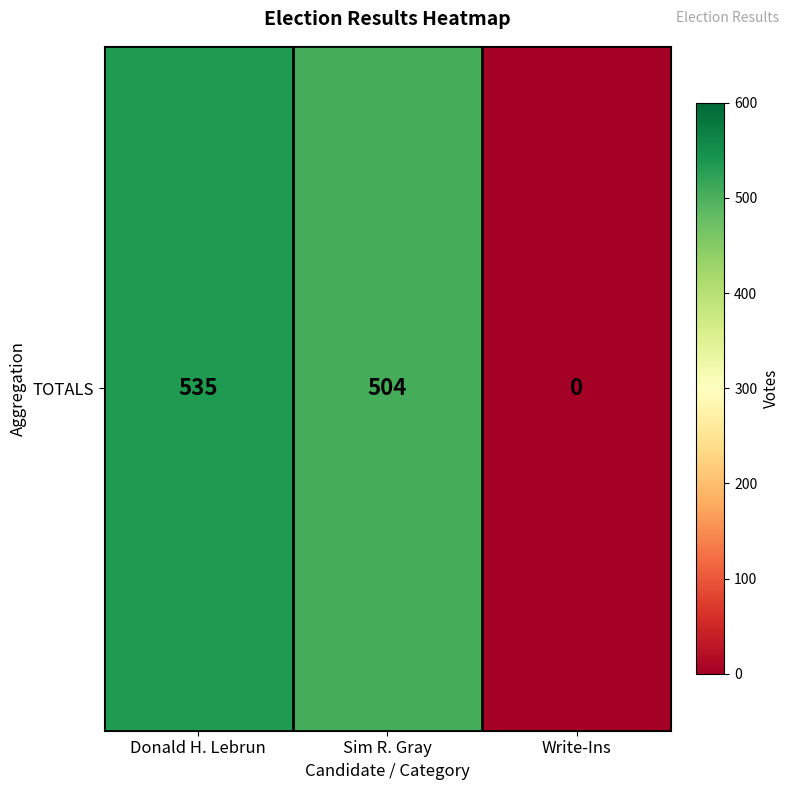

What is the approximate value at Donald H. Lebrun?

535